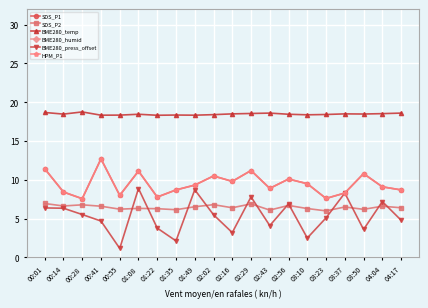

How many lines are shown in the chart?

6